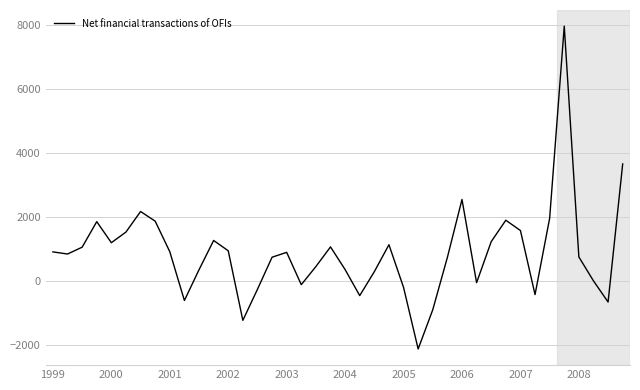

What is the difference between the maximum and minimum values?

10088